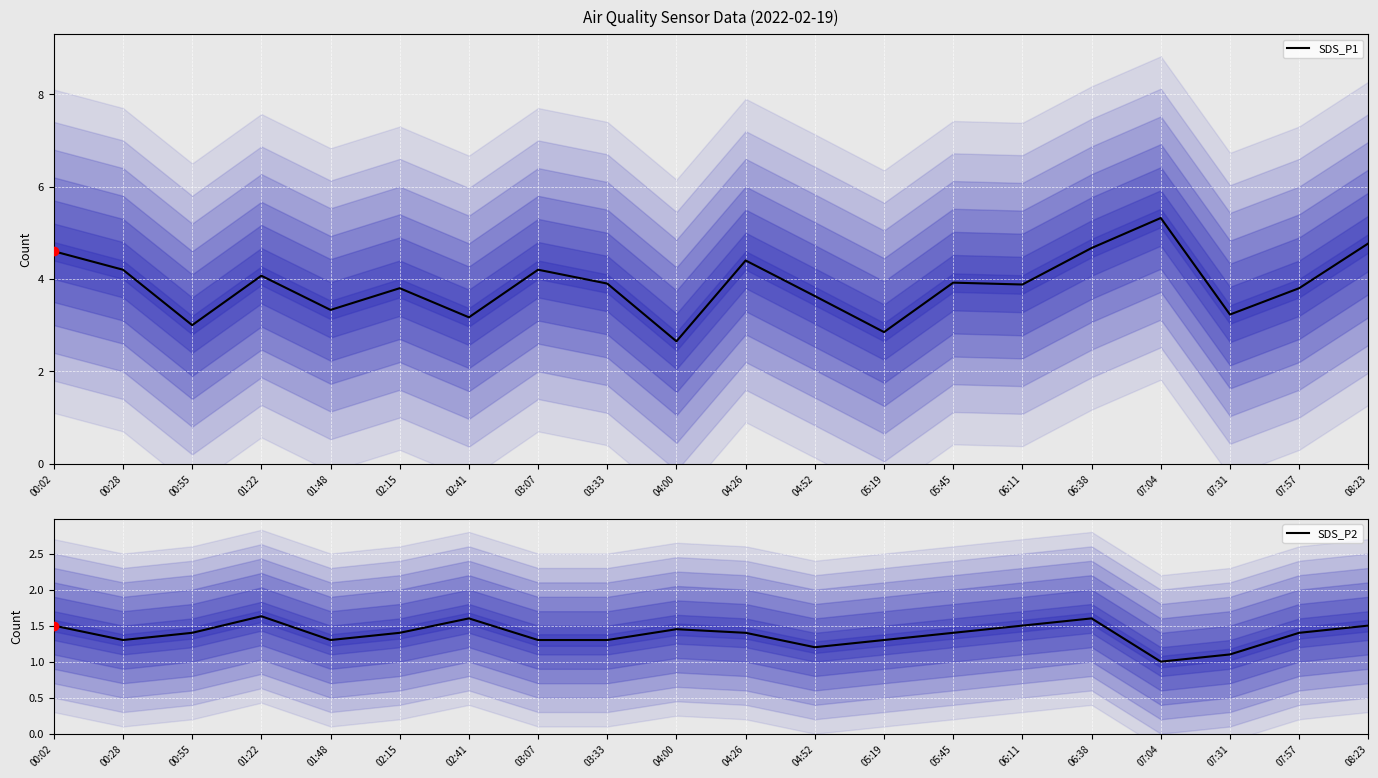

Between 00:55 and 03:07, which series saw the biggest shift?

SDS_P1